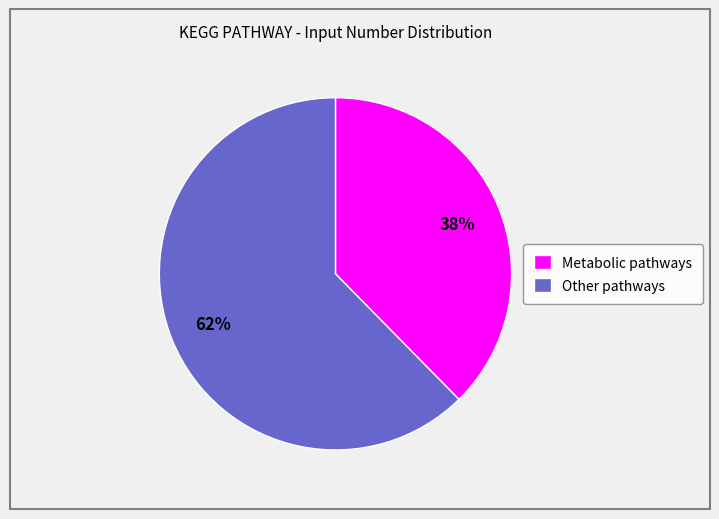

Does Metabolic pathways represent more than half of the total?

No